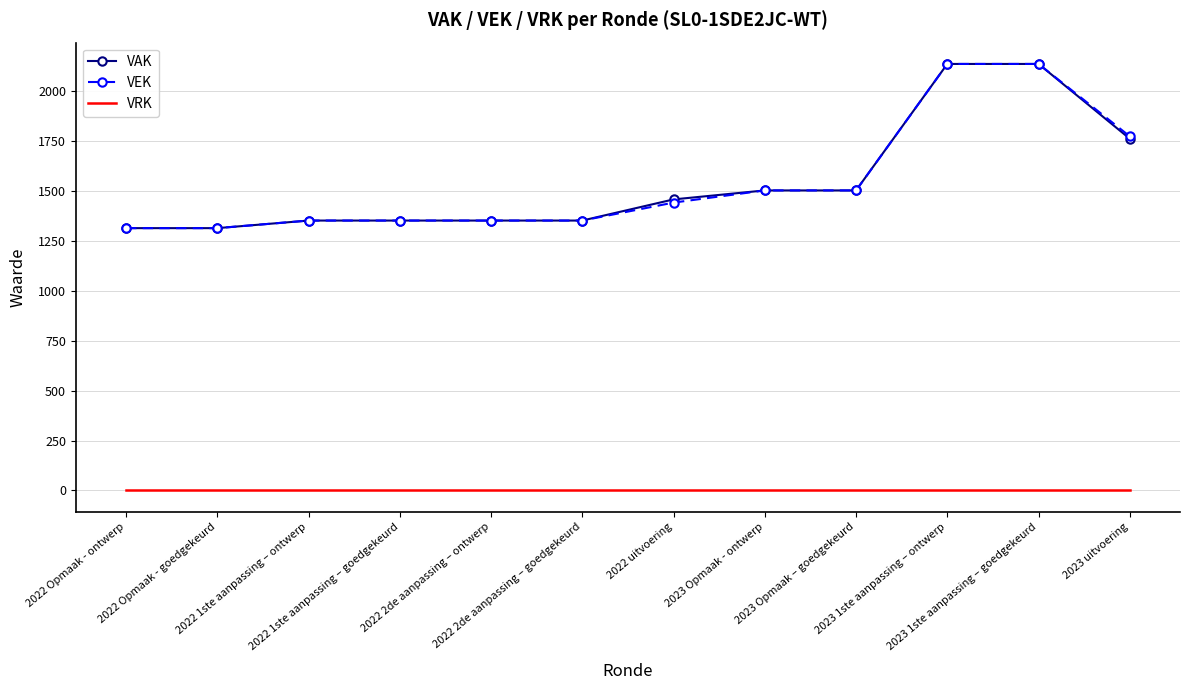

True or false: VAK and VRK cross at least once.

False